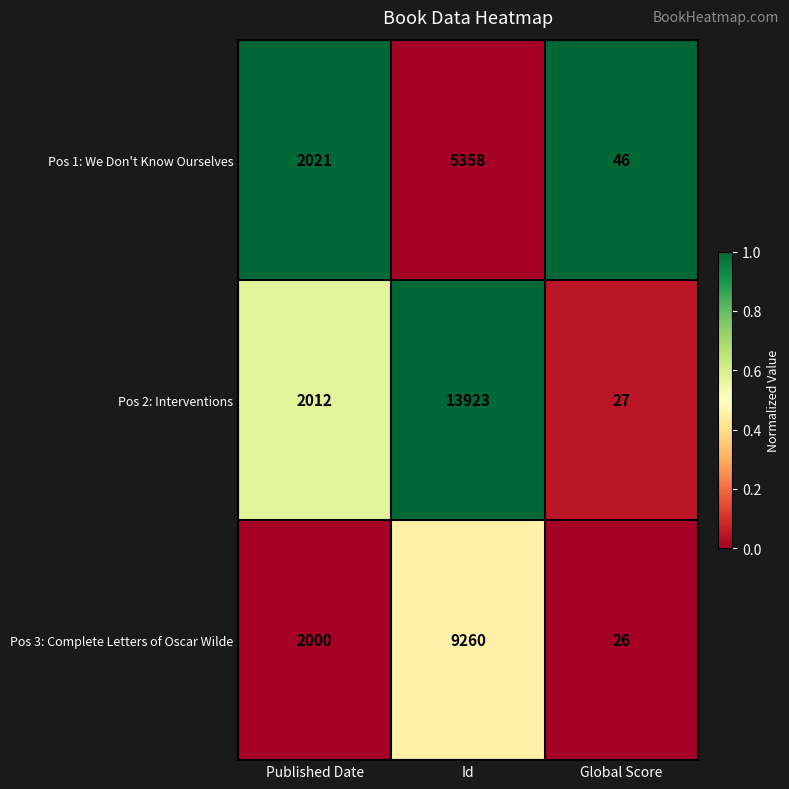

Is the value of Pos 1: We Don't Know Ourselves at Published Date greater than the value of Pos 2: Interventions at Global Score?

Yes